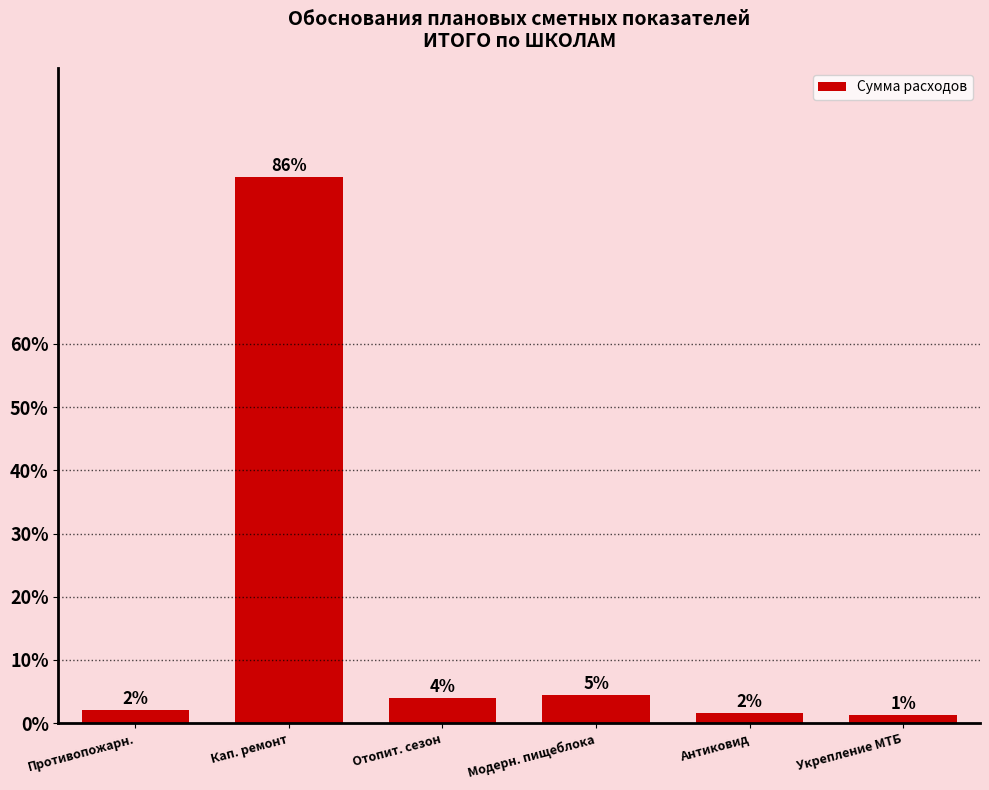

Reading left to right, list all the values displayed in this chart.

Противопожарн.=2.1	Кап. ремонт=86.4	Отопит. сезон=3.9	Модерн. пищеблока=4.5	Антиковид=1.7	Укрепление МТБ=1.3